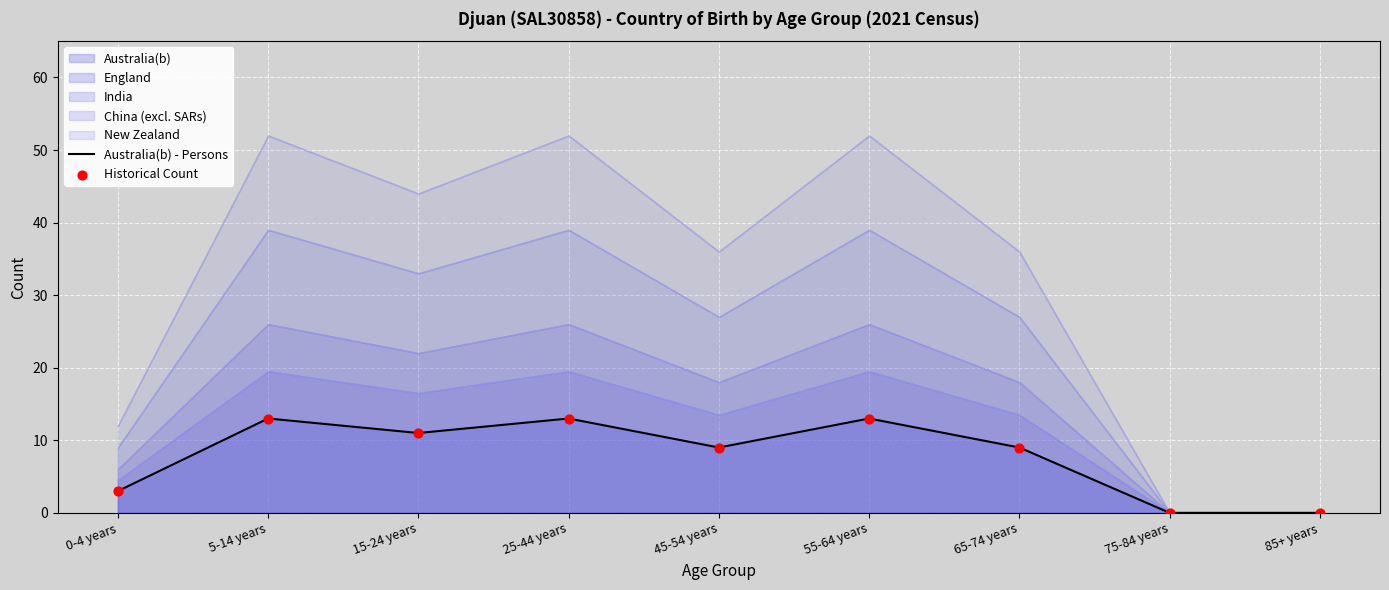

At how many categories does at least one series exceed 6?

6